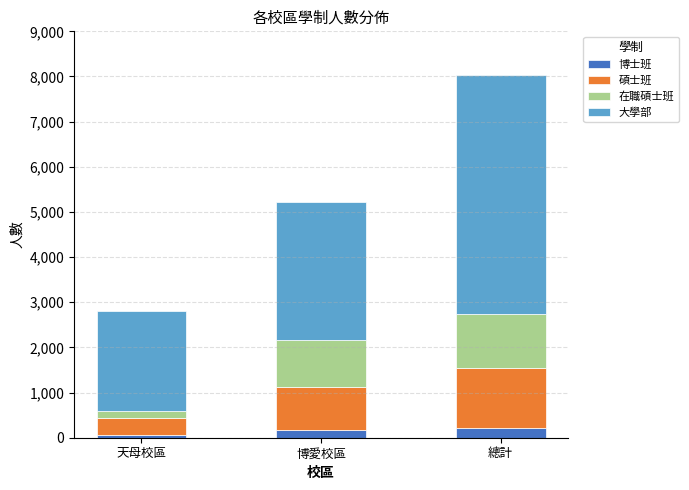

What is the highest value of the 博士班 series?

211